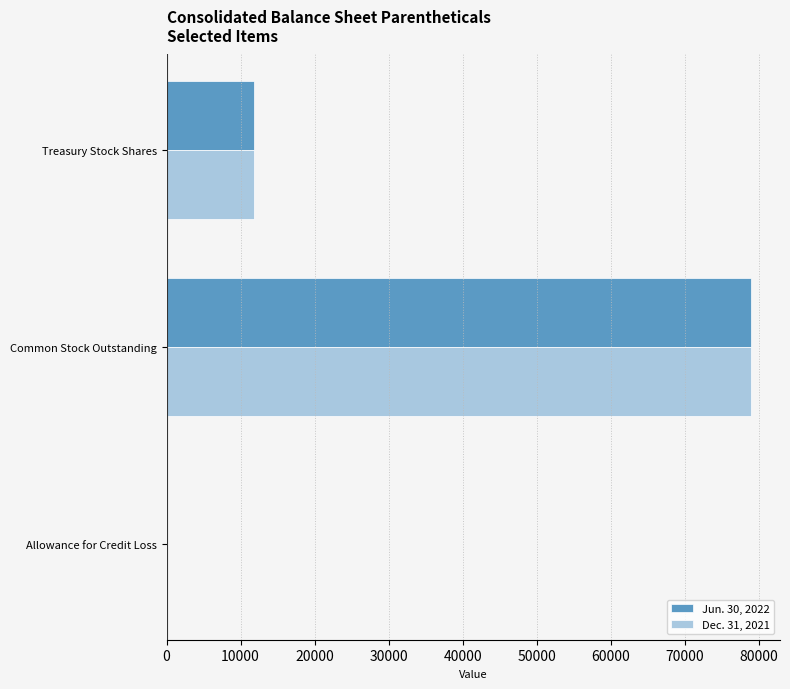

True or false: Jun. 30, 2022 has a value of 11753.0 at Treasury Stock Shares.

True